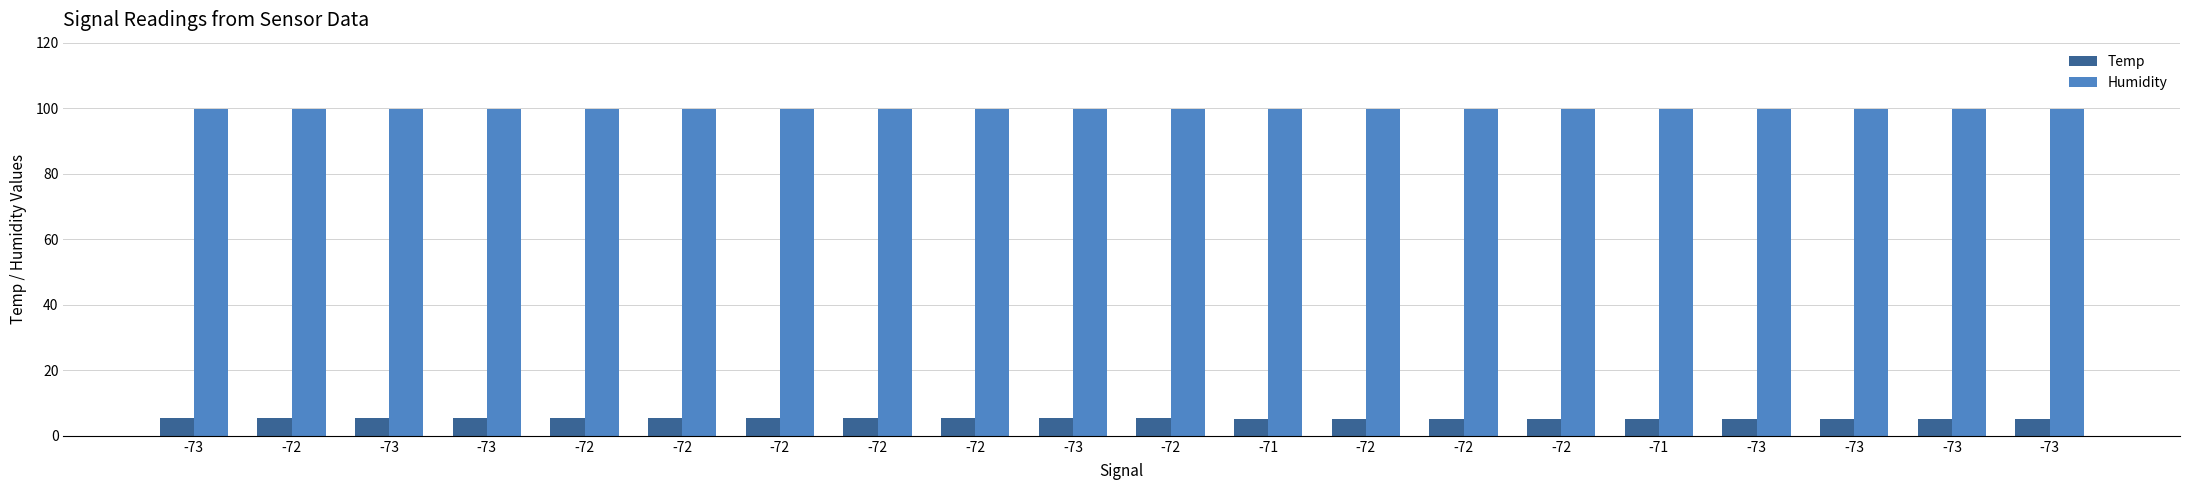

Reading right to left, extract all data points from this chart.

Temp: 5.2	5.2	5.2	5.2	5.2	5.2	5.2	5.2	5.2	5.3	5.3	5.3	5.3	5.3	5.3	5.3	5.3	5.4	5.4	5.3
Humidity: 99.9	99.9	99.9	99.9	99.9	99.9	99.9	99.9	99.9	99.9	99.9	99.9	99.9	99.9	99.9	99.9	99.9	99.9	99.9	99.9